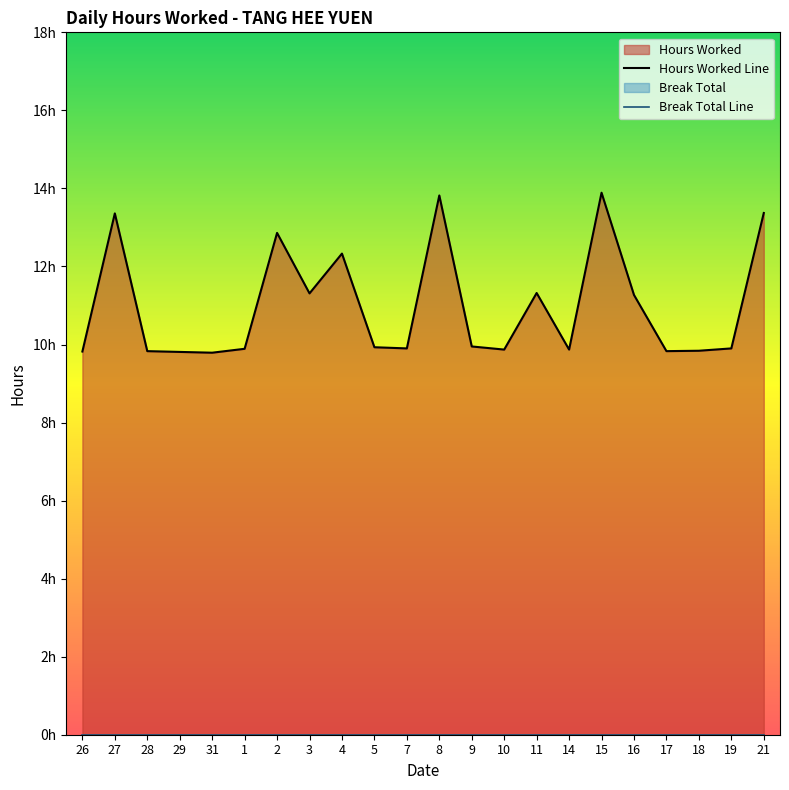

What is the change in value from 26 to 2?

+3.0